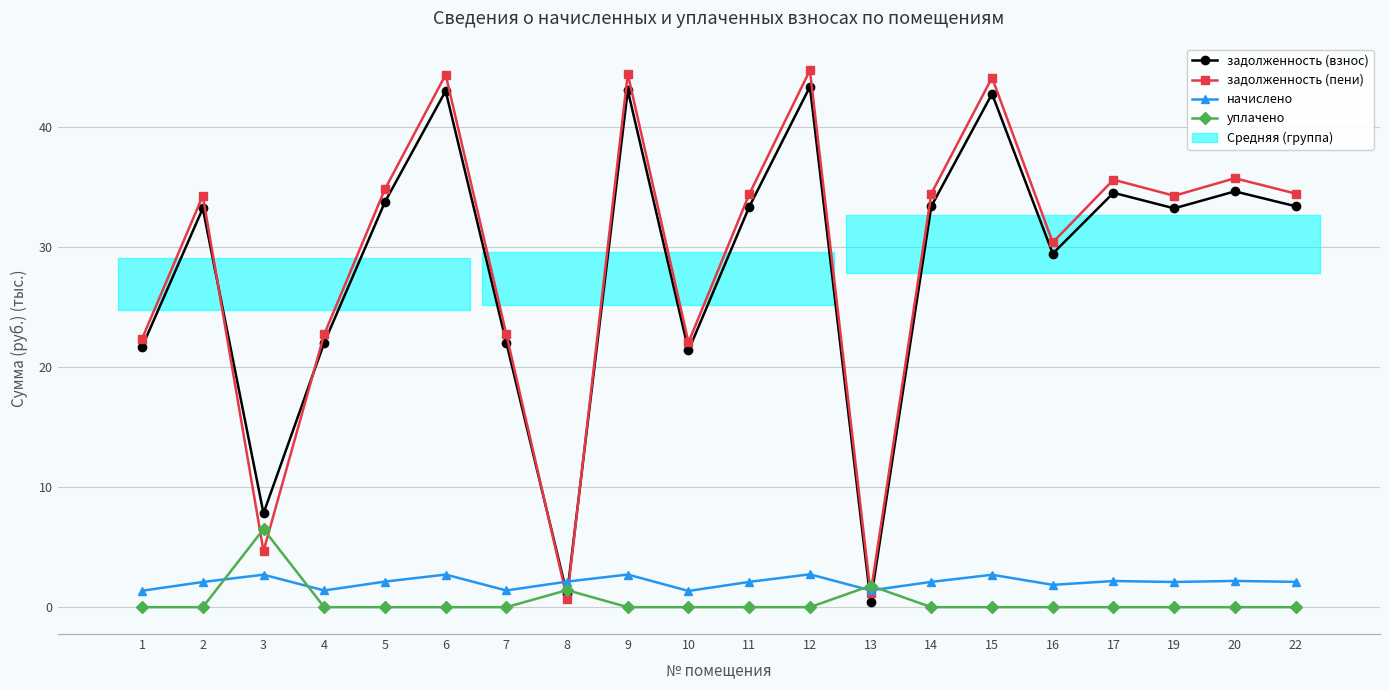

True or false: начислено has a value of 1.0 at 11.

False